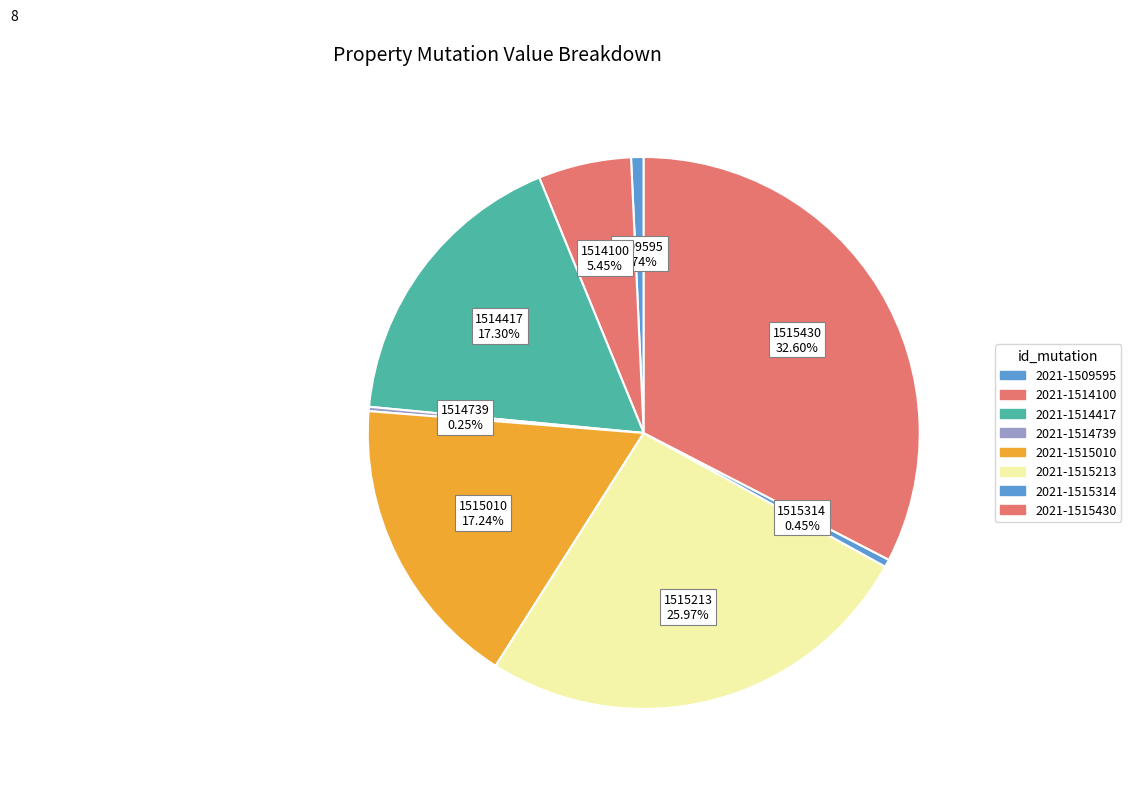

Is there any slice that represents more than half of the pie?

No